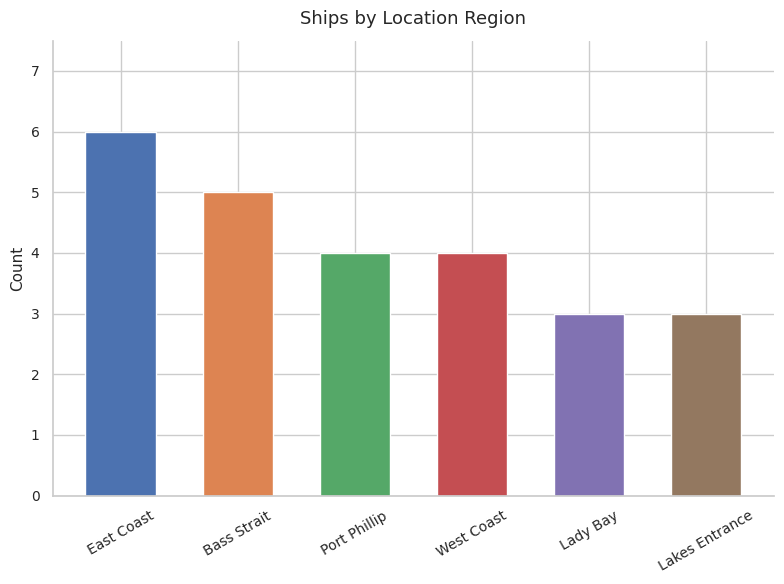

What position from the right is East Coast?

6